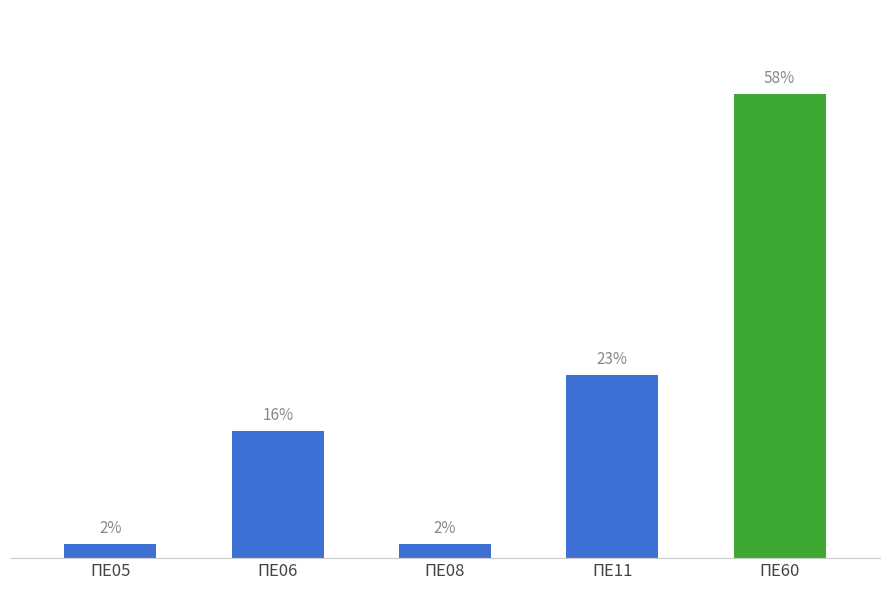

Are the bars horizontal?

No